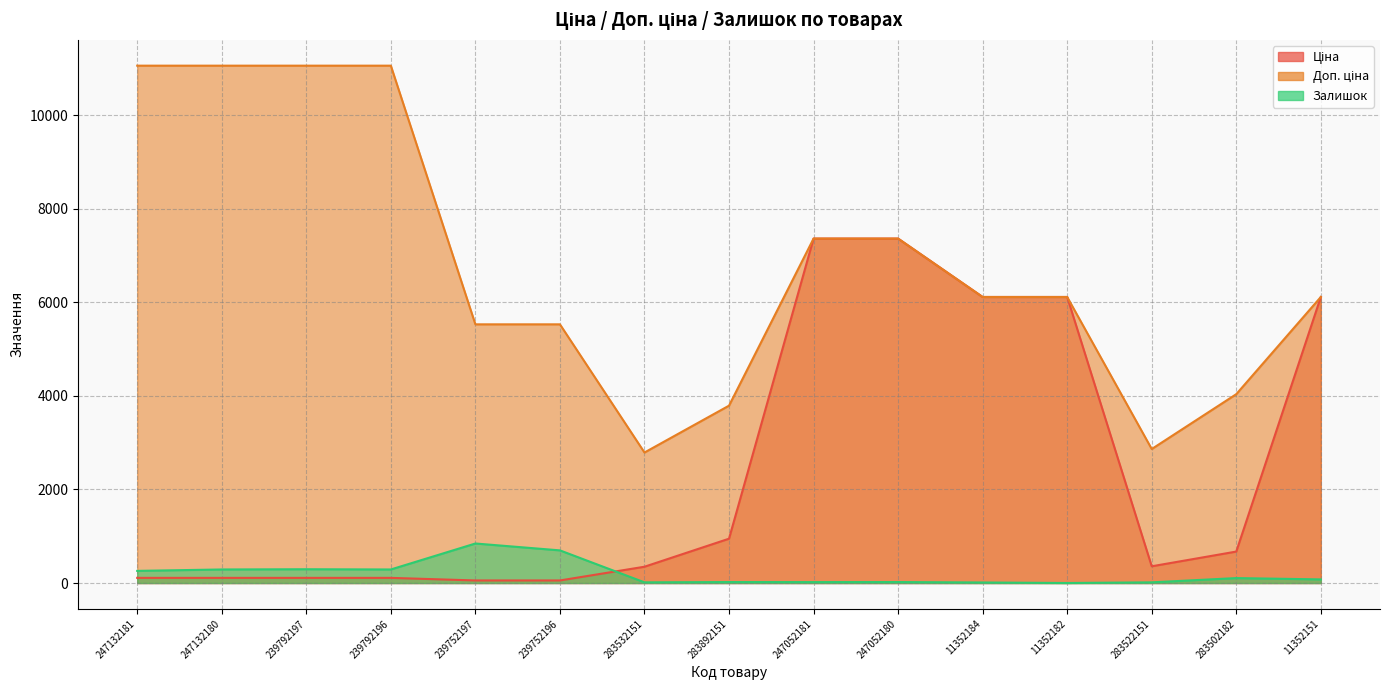

Between 247132181 and 11352184, which series saw the biggest shift?

Ціна